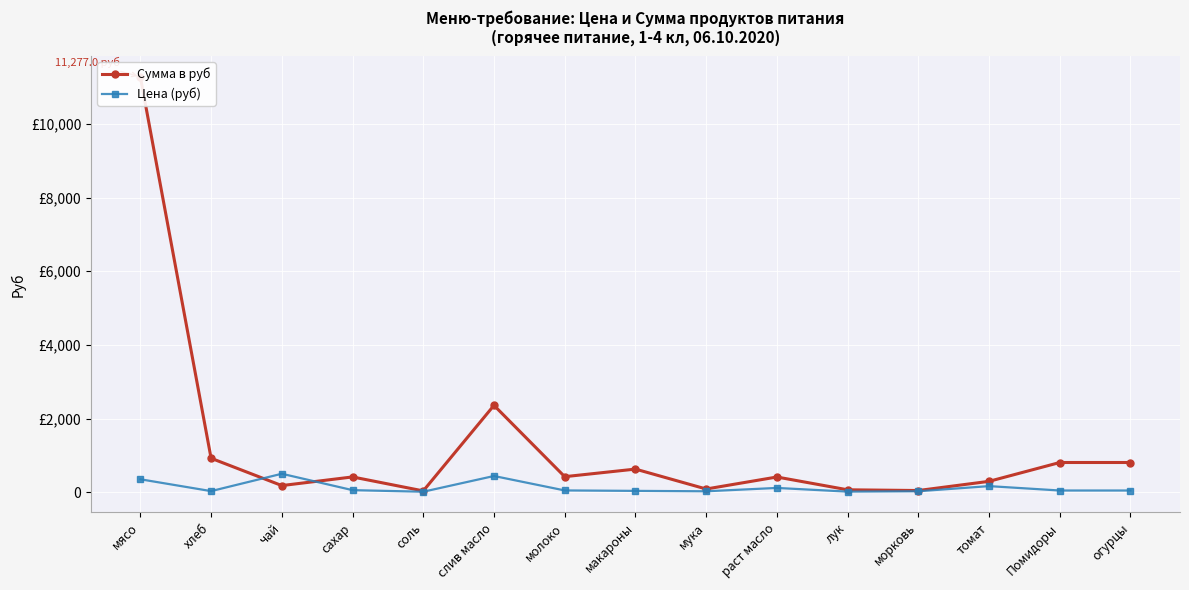

Which series has the largest range (max minus min)?

Сумма в руб